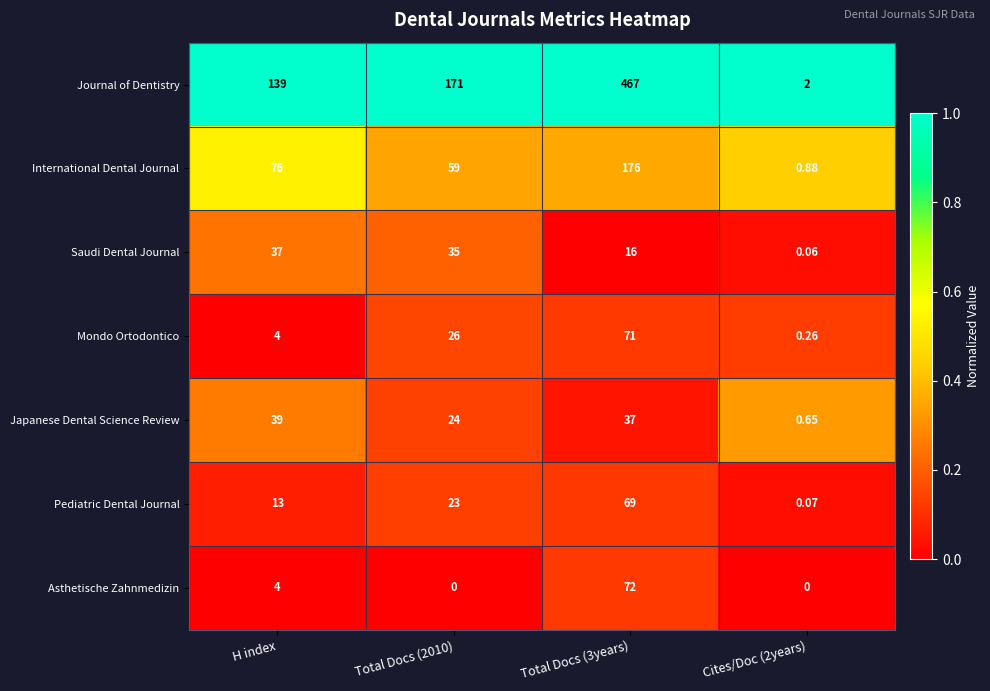

How many series are shown in this chart?

7